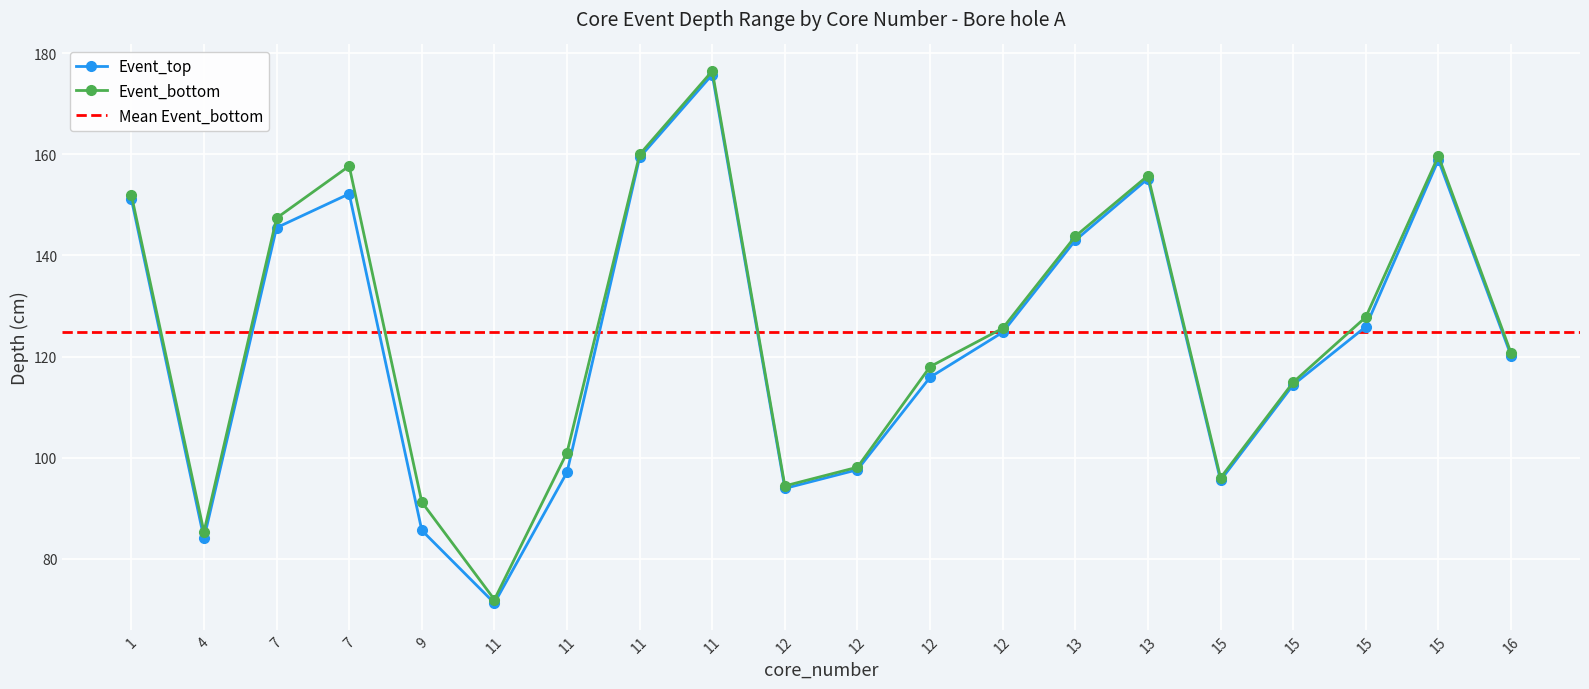

How many data points does each series have?

20